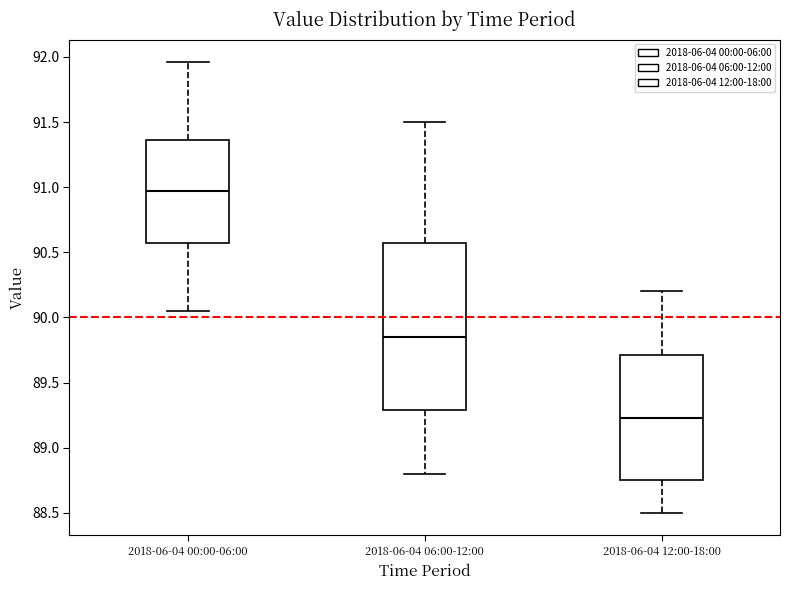

Where is the lower edge of the box for 2018-06-04 00:00-06:00 on the y-axis? The values are not printed on the chart, so give them approximately, as read against the axis.

90.55